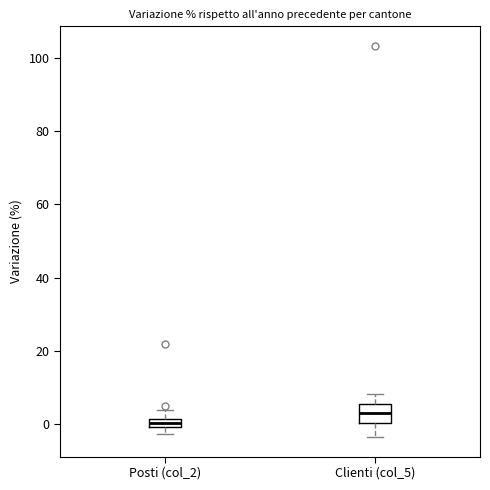

Where is the upper edge of the box for Clienti (col_5) on the y-axis? The values are not printed on the chart, so give them approximately, as read against the axis.

6